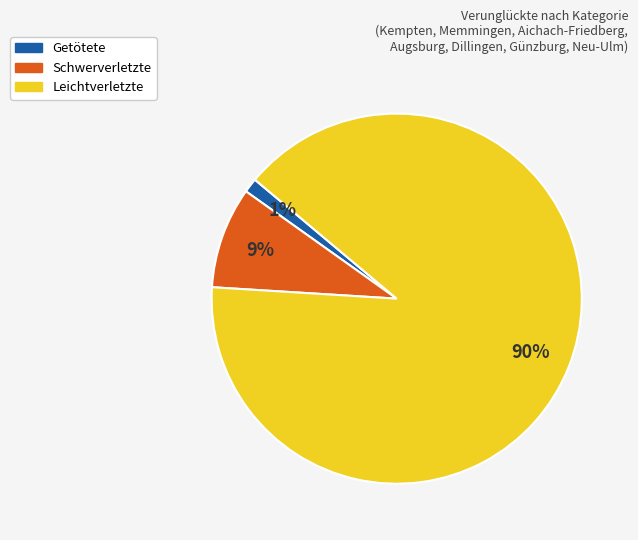

To the nearest percent, what is the difference between the largest and smallest slice percentages?

89%